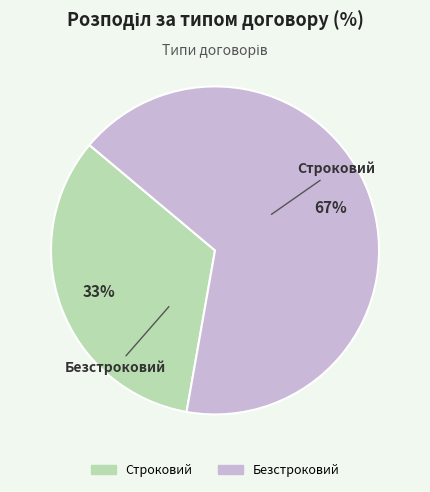

Does Безстроковий account for over 50% of the chart?

Yes